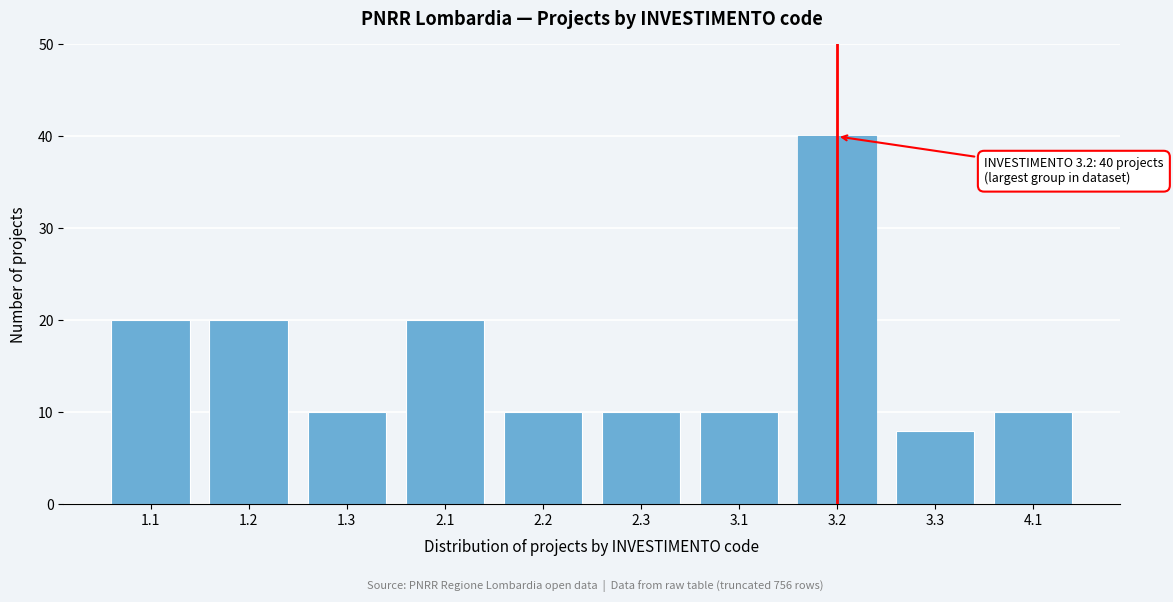

Reading left to right, list all the values displayed in this chart.

1.1=20	1.2=20	1.3=10	2.1=20	2.2=10	2.3=10	3.1=10	3.2=40	3.3=8	4.1=10